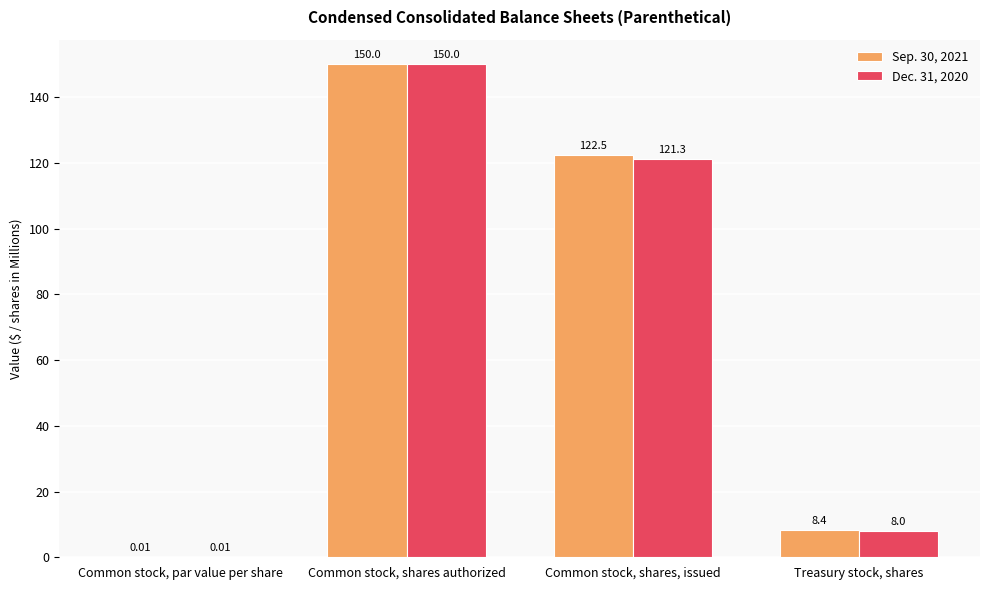

What is the sum of the Sep. 30, 2021 values at Common stock, shares, issued and Common stock, par value per share?

122.5